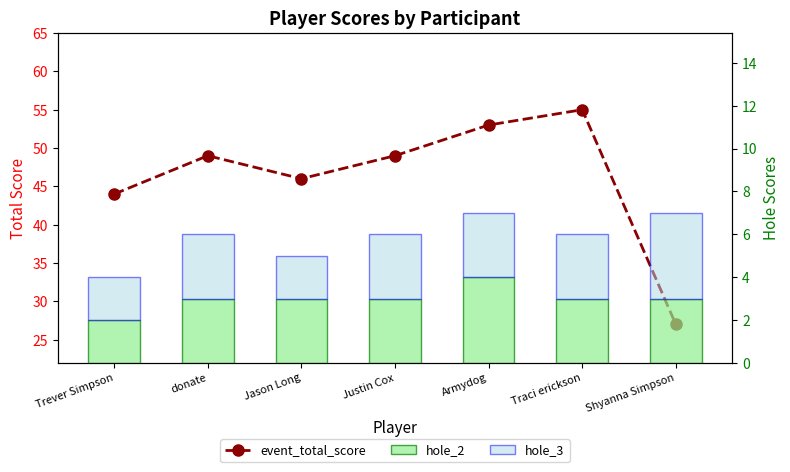

Which series has the largest total across all categories?

event_total_score